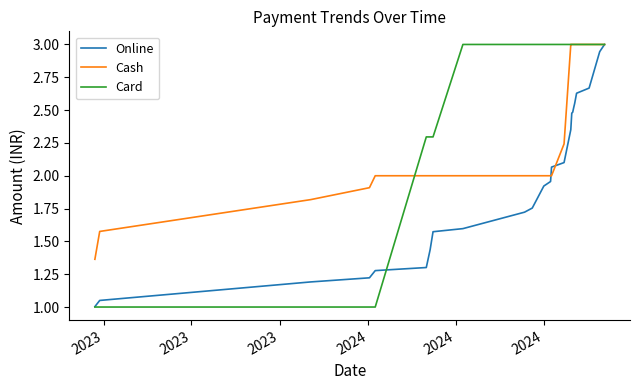

How many categories are shown in the chart?

24